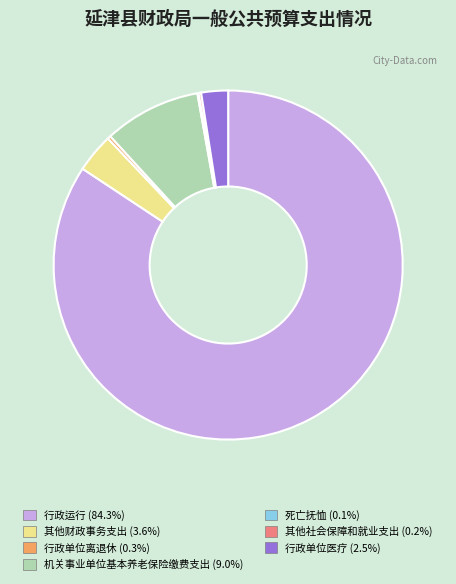

What is the largest slice in the pie chart?

行政运行